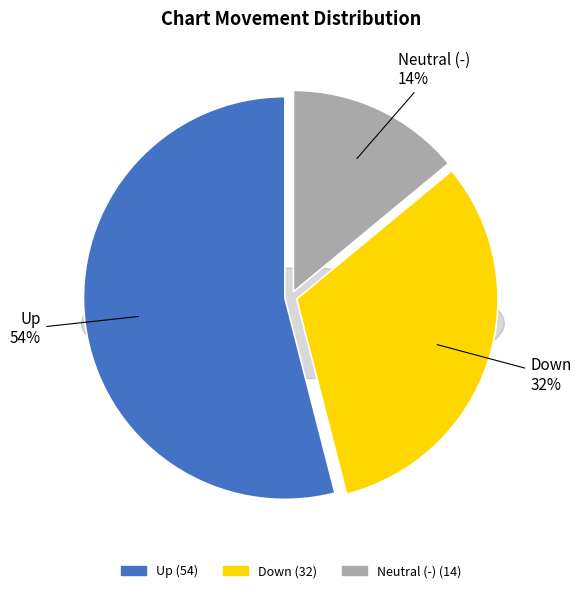

Which category accounts for the majority?

up